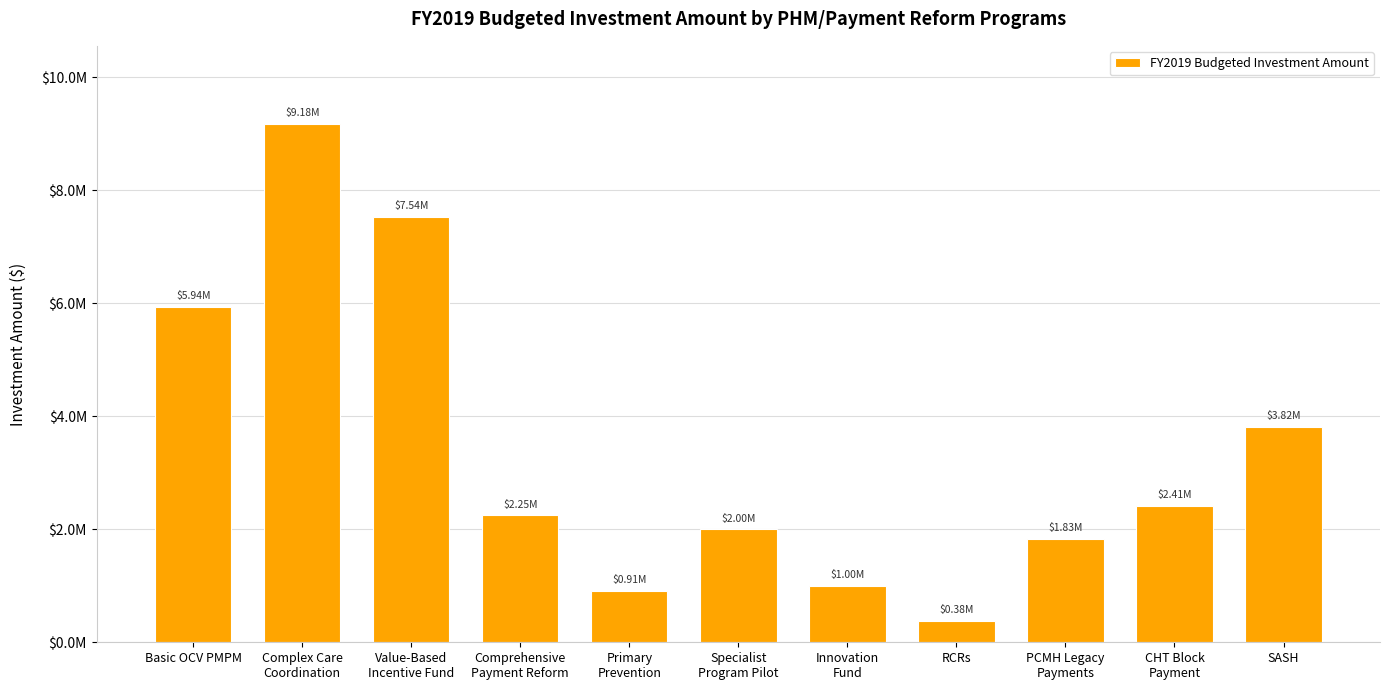

Count the number of data series in this chart.

1